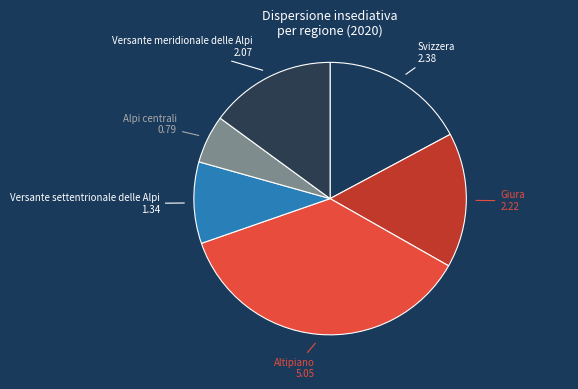

How many segments does this pie chart have?

6